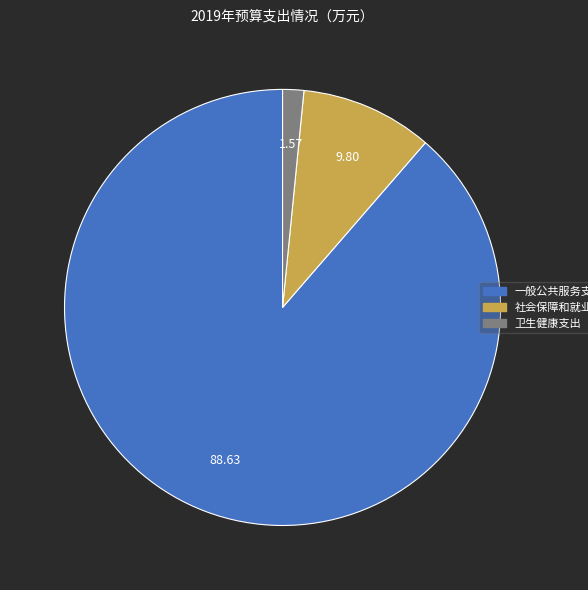

Is the sum of 一般公共服务支出 and 卫生健康支出 greater than half?

Yes